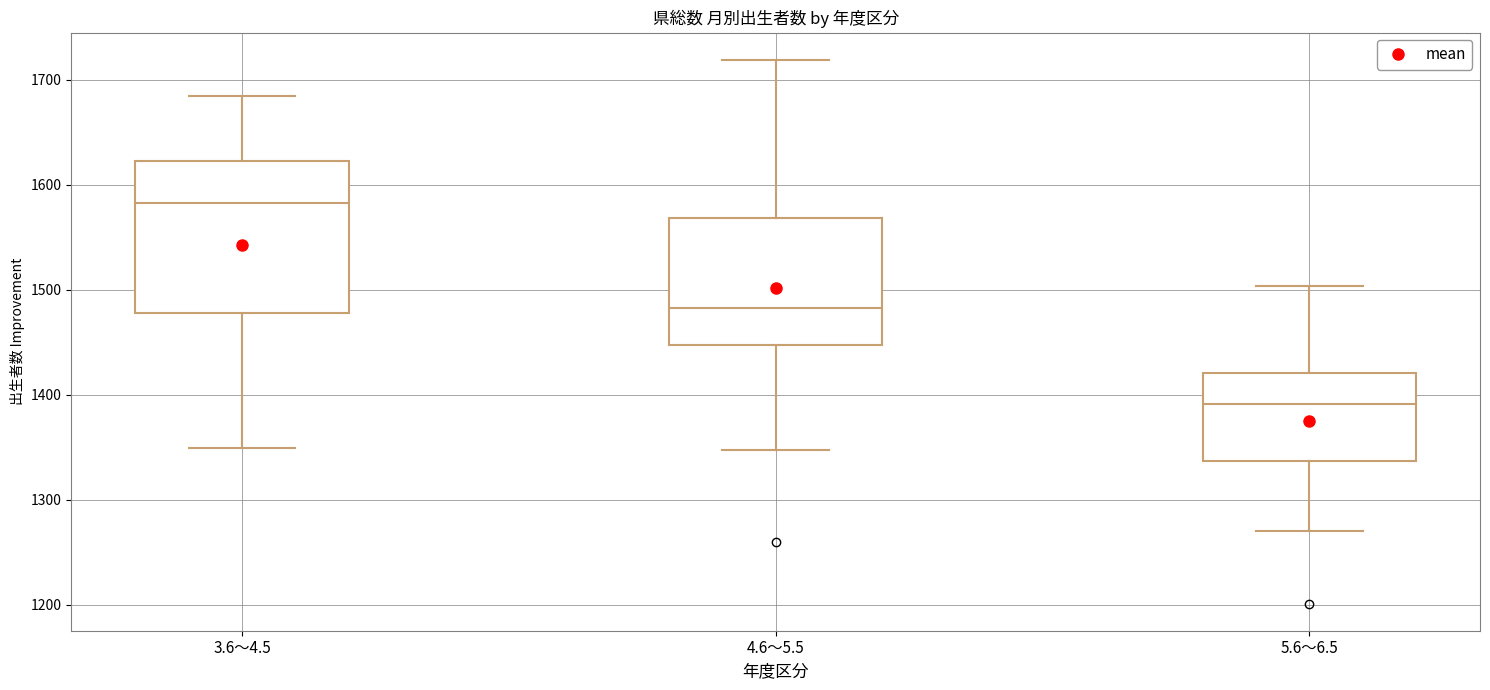

Which box has the highest median line?

3.6～4.5